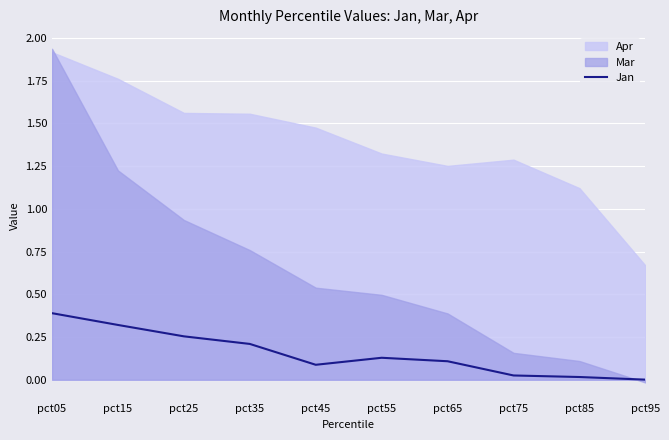

Where is the data nearest to the value 0?

pct95